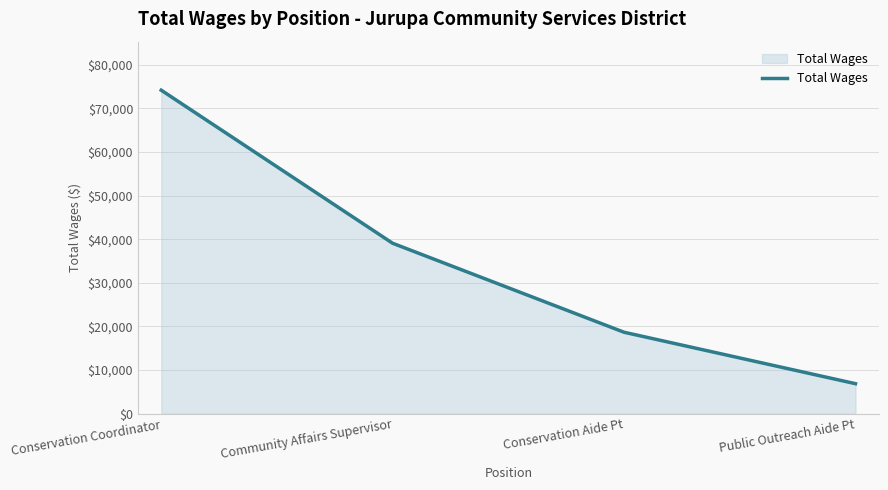

Rank the categories by value from highest to lowest.

Conservation Coordinator, Community Affairs Supervisor, Conservation Aide Pt, Public Outreach Aide Pt